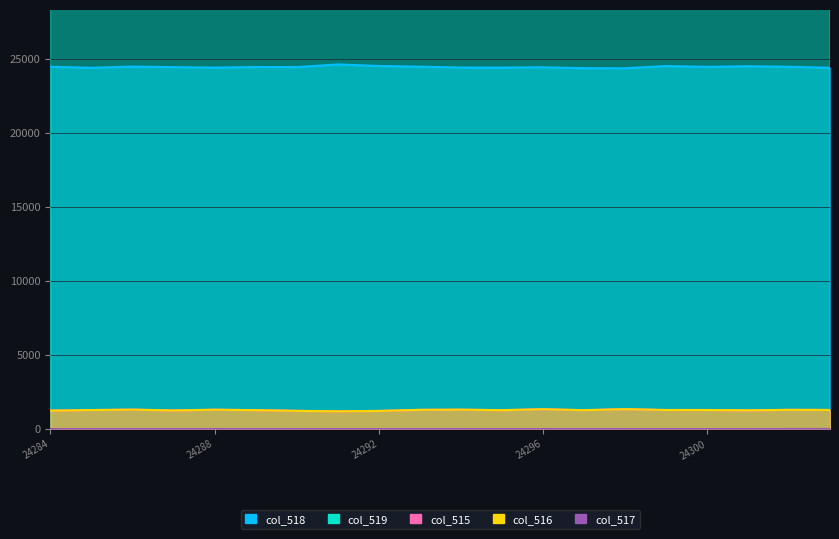

Reading left to right, extract all data points from this chart.

col_515: 24284=1241	24285=1280	24286=1309	24287=1254	24288=1302	24289=1273	24290=1225	24291=1195	24292=1219	24293=1294	24294=1306	24295=1272	24296=1334	24297=1273	24298=1339	24299=1283	24300=1284	24301=1262	24302=1295	24303=1288
col_516: 24284=1241	24285=1280	24286=1308	24287=1253	24288=1302	24289=1272	24290=1225	24291=1195	24292=1219	24293=1293	24294=1306	24295=1272	24296=1334	24297=1272	24298=1339	24299=1283	24300=1284	24301=1262	24302=1293	24303=1286
col_517: 24284=0	24285=0	24286=1	24287=1	24288=0	24289=1	24290=0	24291=0	24292=0	24293=1	24294=0	24295=0	24296=0	24297=1	24298=0	24299=0	24300=0	24301=0	24302=2	24303=2
col_518: 24284=24474	24285=24409	24286=24488	24287=24450	24288=24419	24289=24458	24290=24453	24291=24631	24292=24531	24293=24482	24294=24426	24295=24422	24296=24443	24297=24378	24298=24373	24299=24525	24300=24470	24301=24513	24302=24476	24303=24407
col_519: 24284=39820	24285=39846	24286=39738	24287=39831	24288=39814	24289=39804	24290=39857	24291=39709	24292=39785	24293=39759	24294=39803	24295=39841	24296=39758	24297=39884	24298=39823	24299=39727	24300=39781	24301=39760	24302=39764	24303=39840